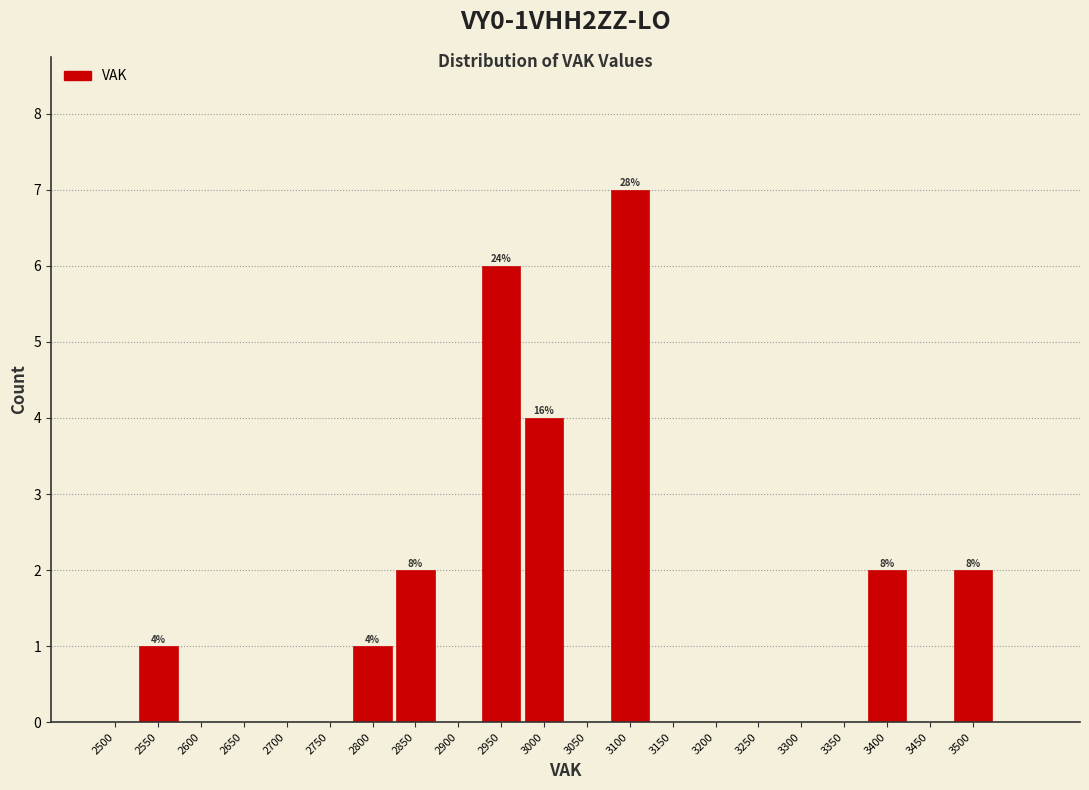

Reading right to left, list all the values displayed in this chart.

3500=2	3450=0	3400=2	3350=0	3300=0	3250=0	3200=0	3150=0	3100=7	3050=0	3000=4	2950=6	2900=0	2850=2	2800=1	2750=0	2700=0	2650=0	2600=0	2550=1	2500=0